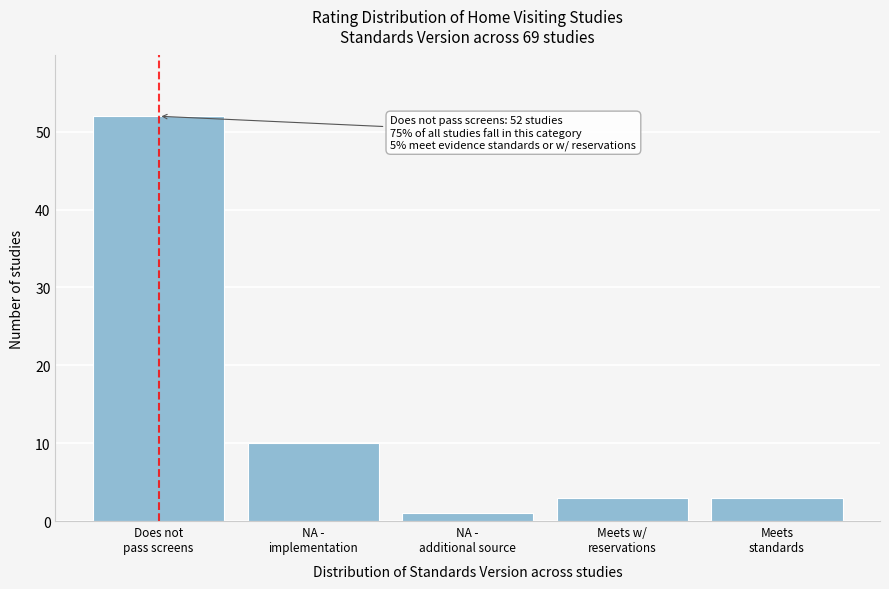

Reading right to left, what are all the values shown in this chart?

3	3	1	10	52